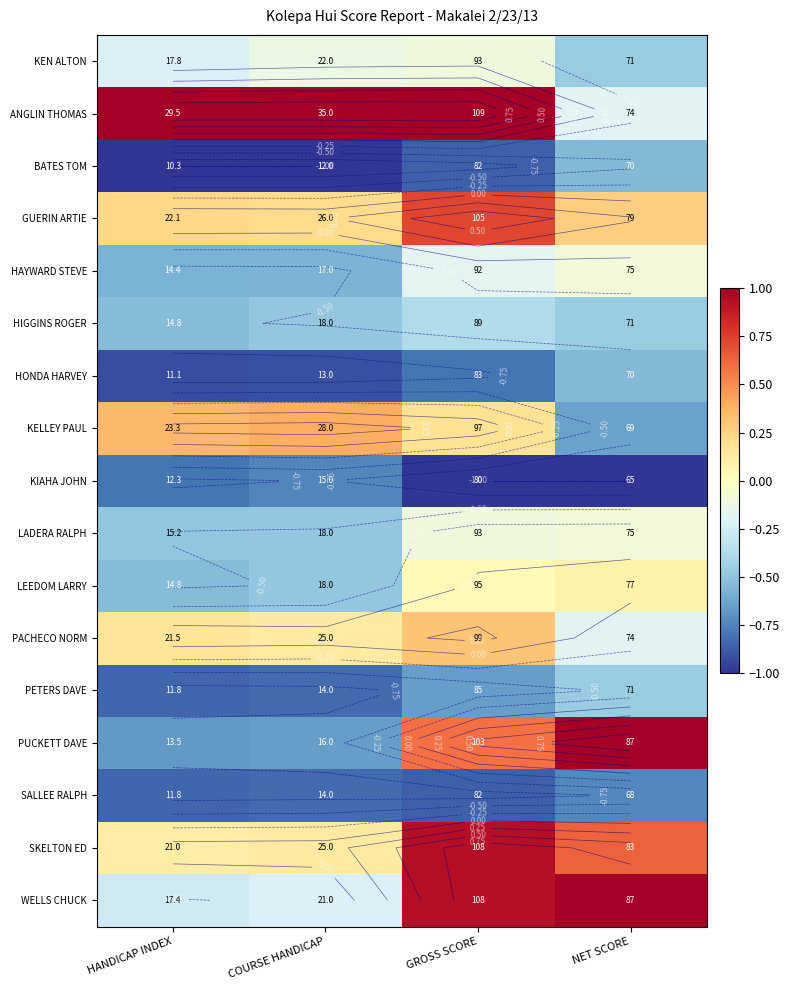

Which series has the largest total across all categories?

ANGLIN THOMAS